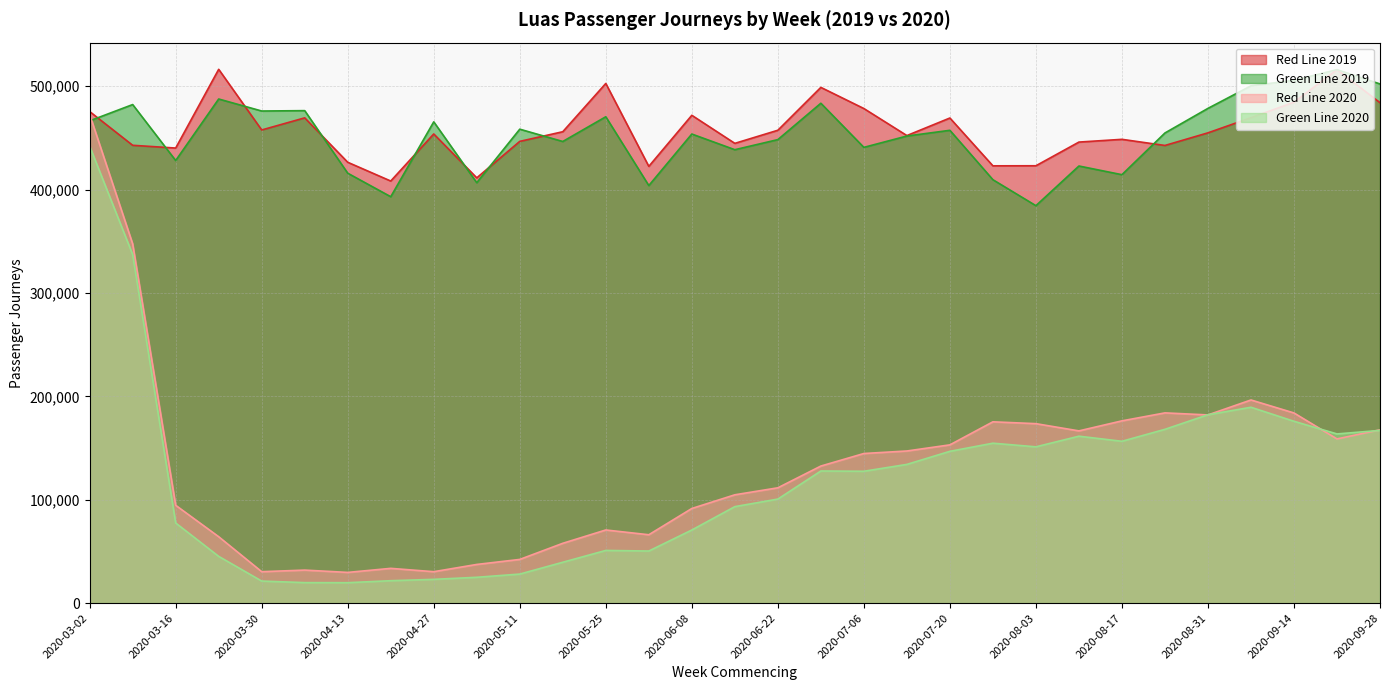

Which label corresponds to the largest value in the chart?

2020-03-23